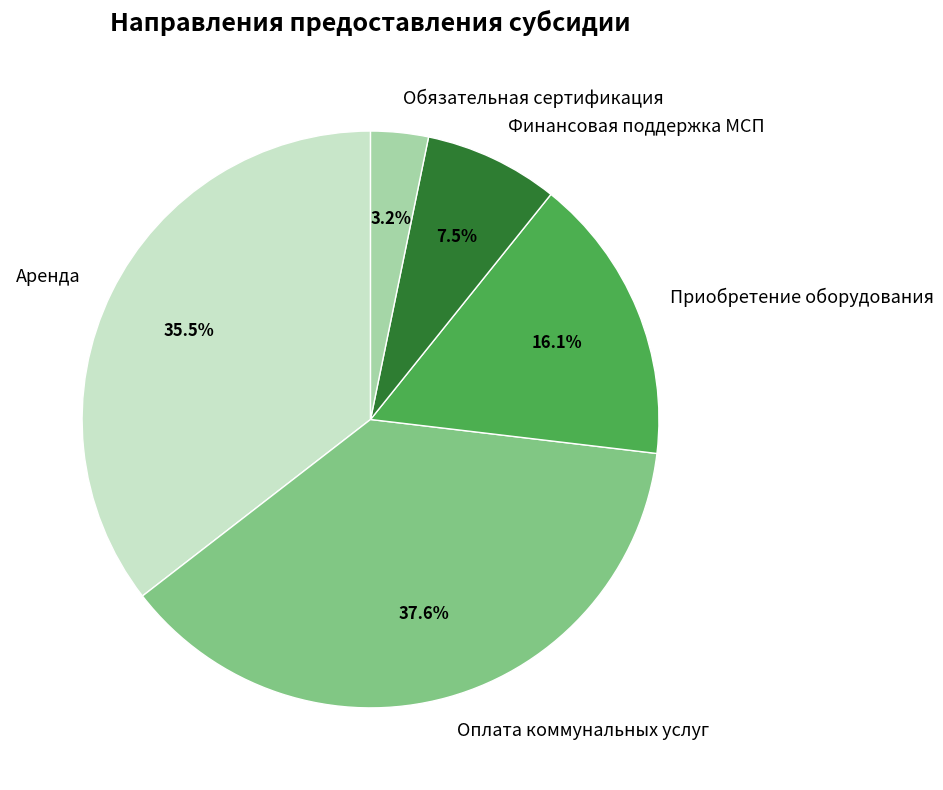

What percentage do Приобретение оборудования and Оплата коммунальных услуг together represent?

53.8%